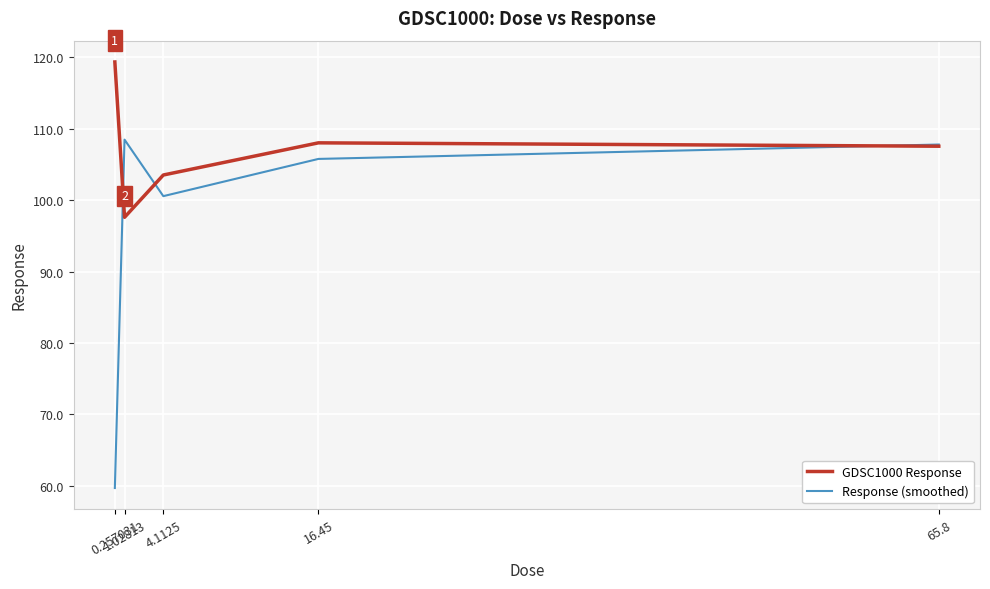

What is the smallest value displayed?

59.7